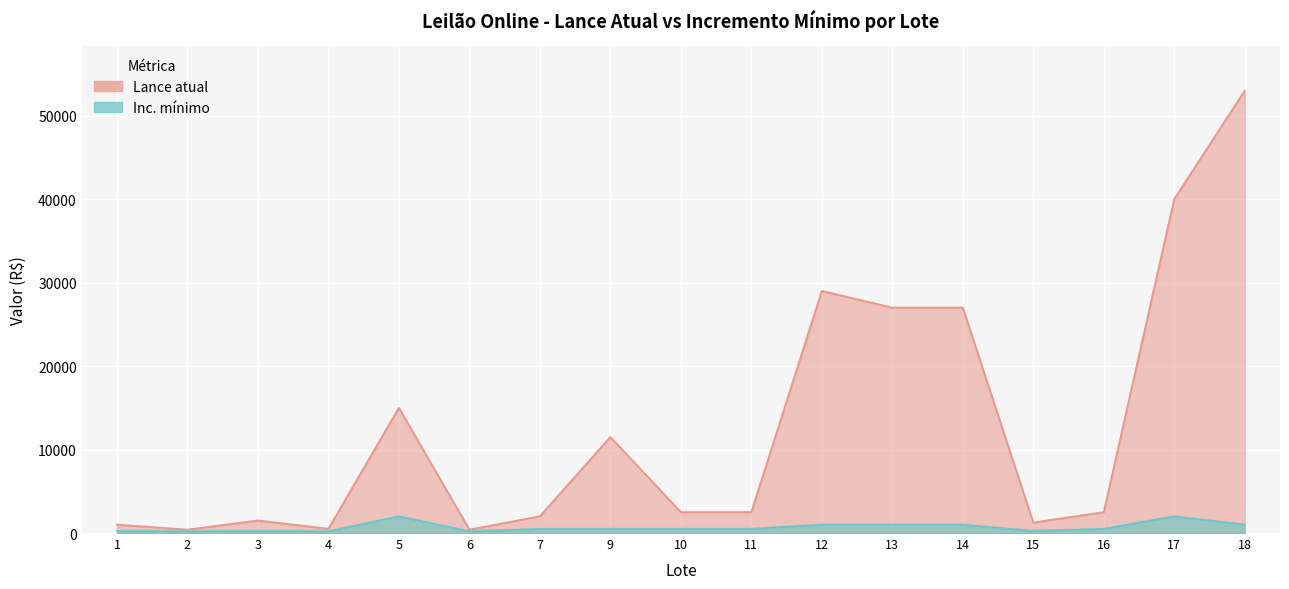

Between 18 and 12, which is larger?

18